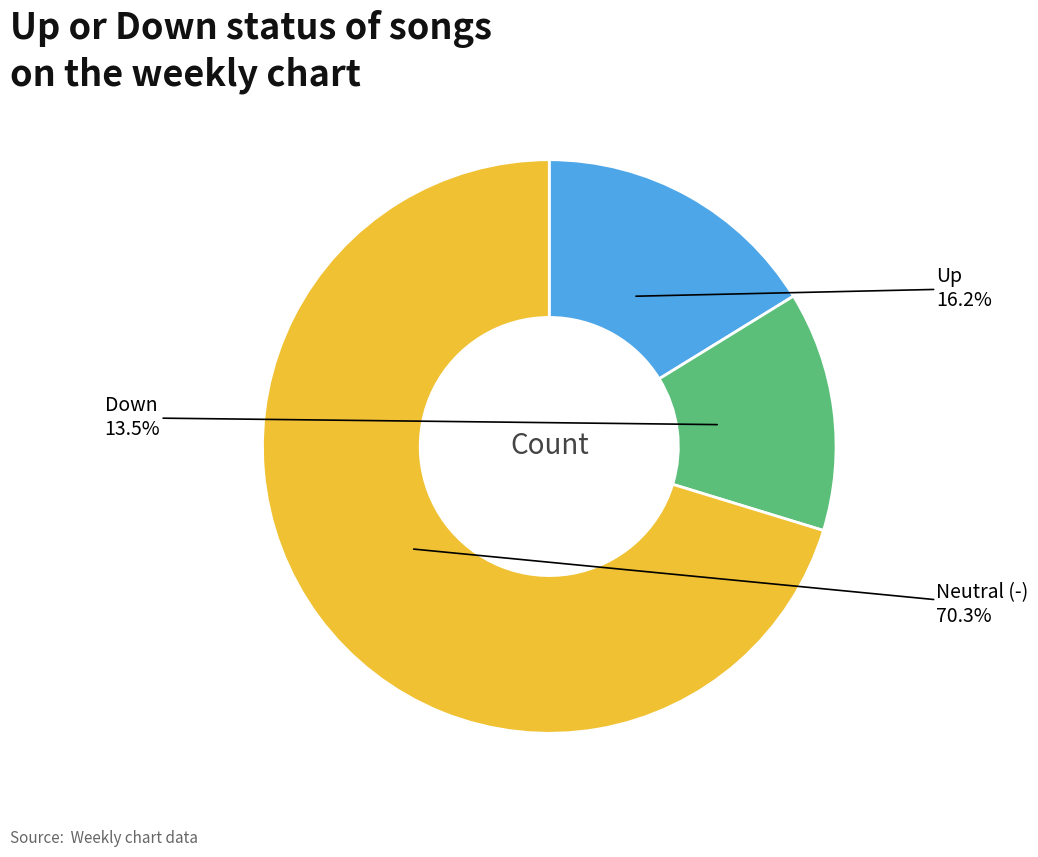

Is there a majority slice in this chart?

Yes